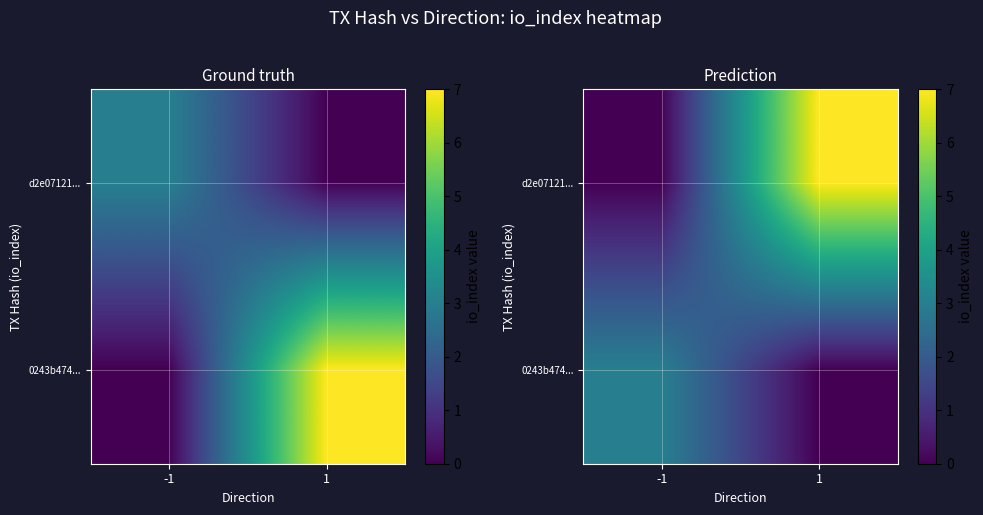

Count the d2e07121... values in the range 0 to 7.

2